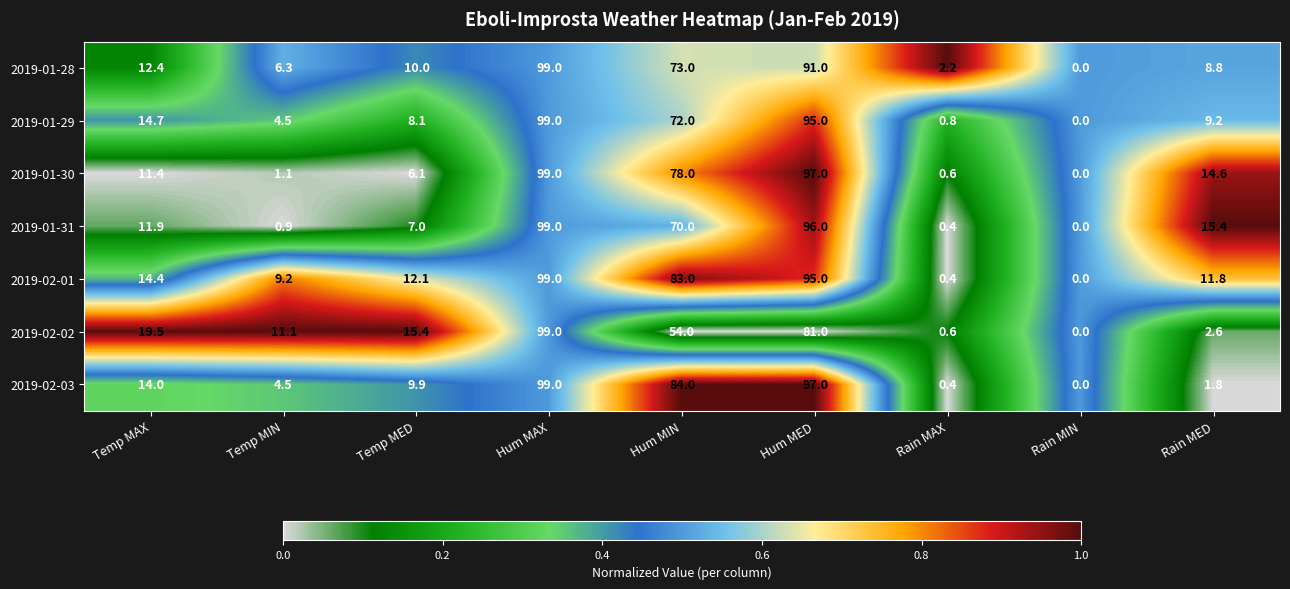

At which category does the chart reach its peak across all series?

Hum MAX